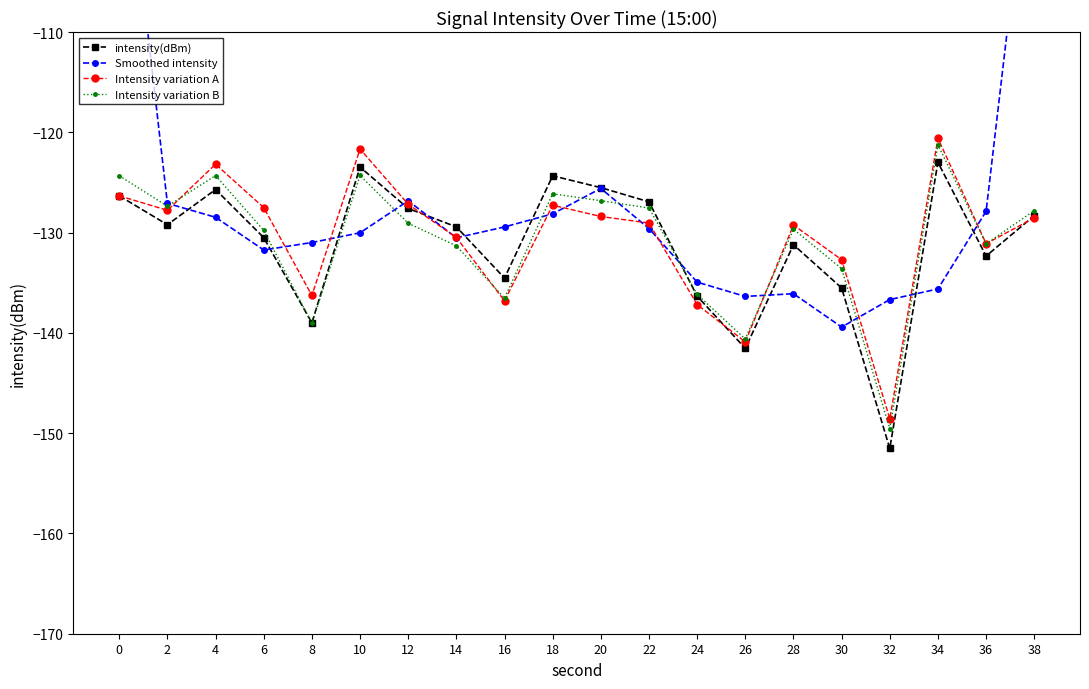

At which category does Intensity variation B reach its first local peak?

4